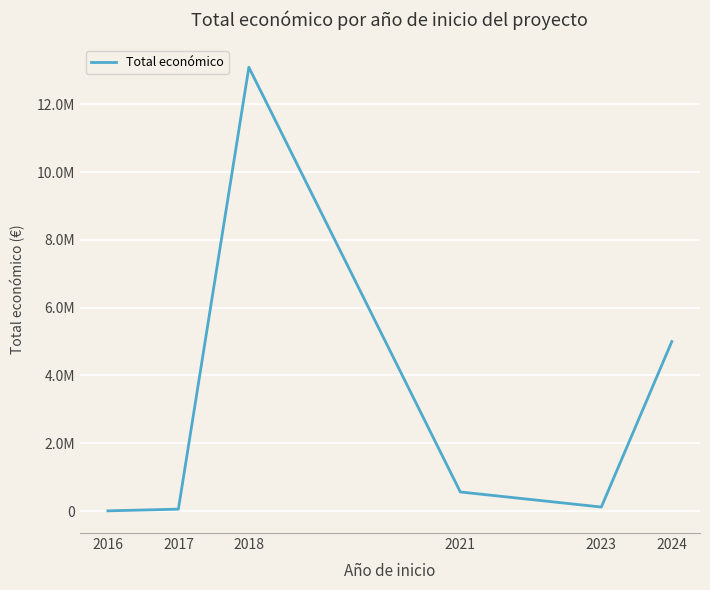

Rank the categories by value from highest to lowest.

2018, 2024, 2021, 2023, 2017, 2016